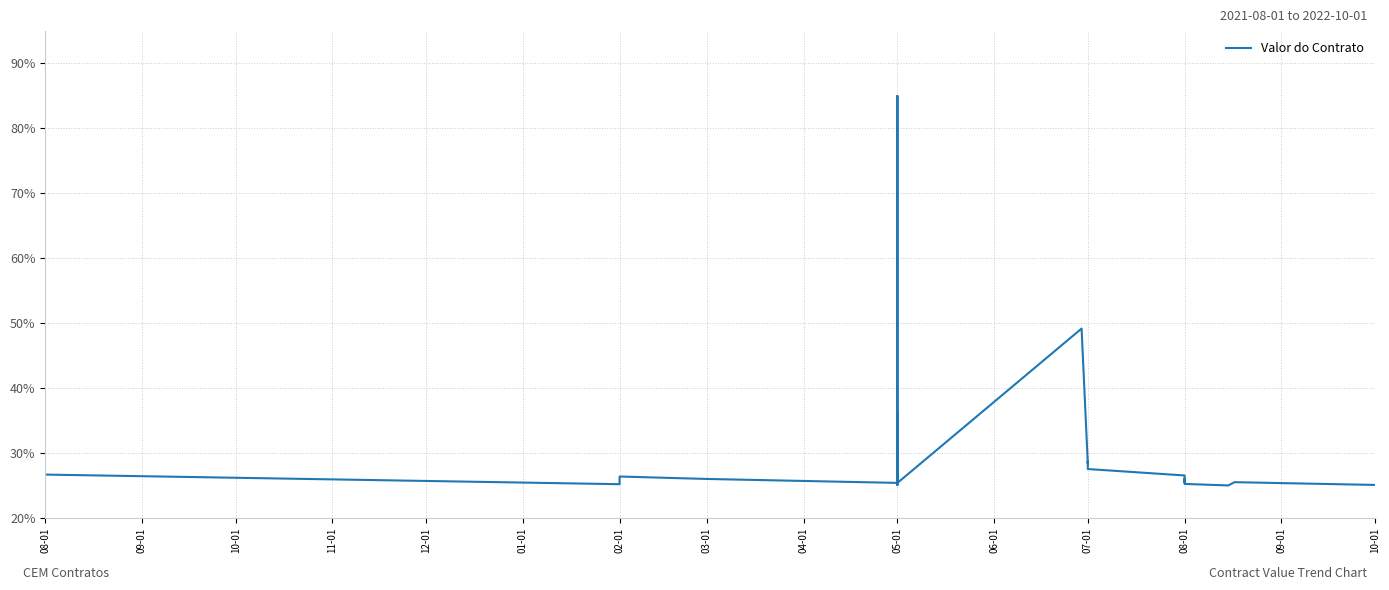

How many interior local valleys (lower than both neighbors) does the data have?

10